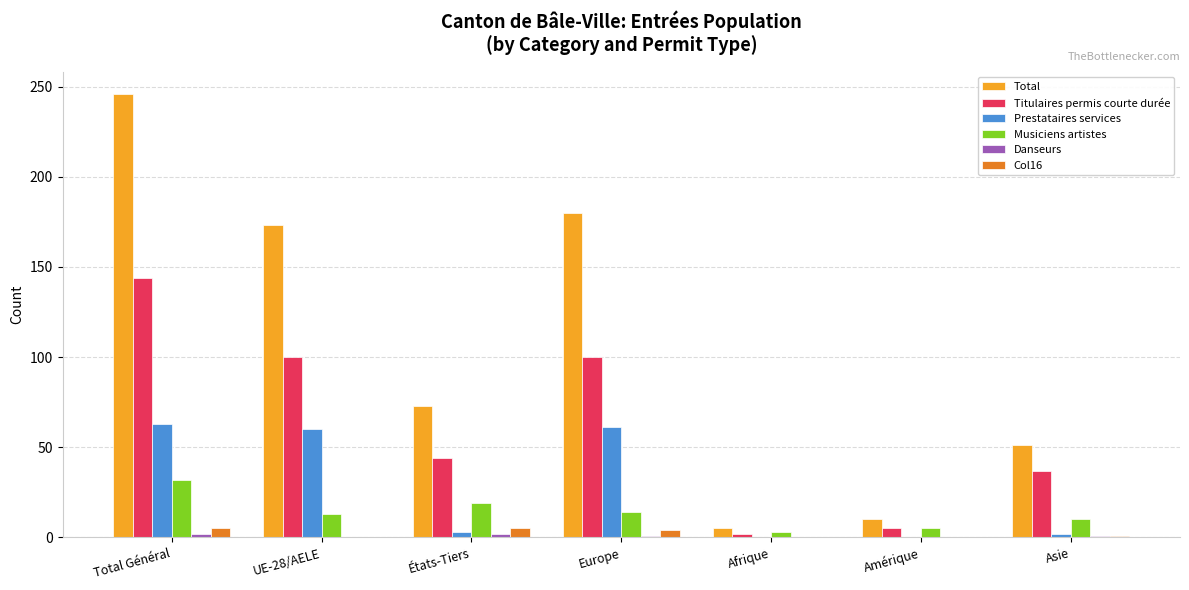

Which series changed the most between Total Général and Afrique?

Total